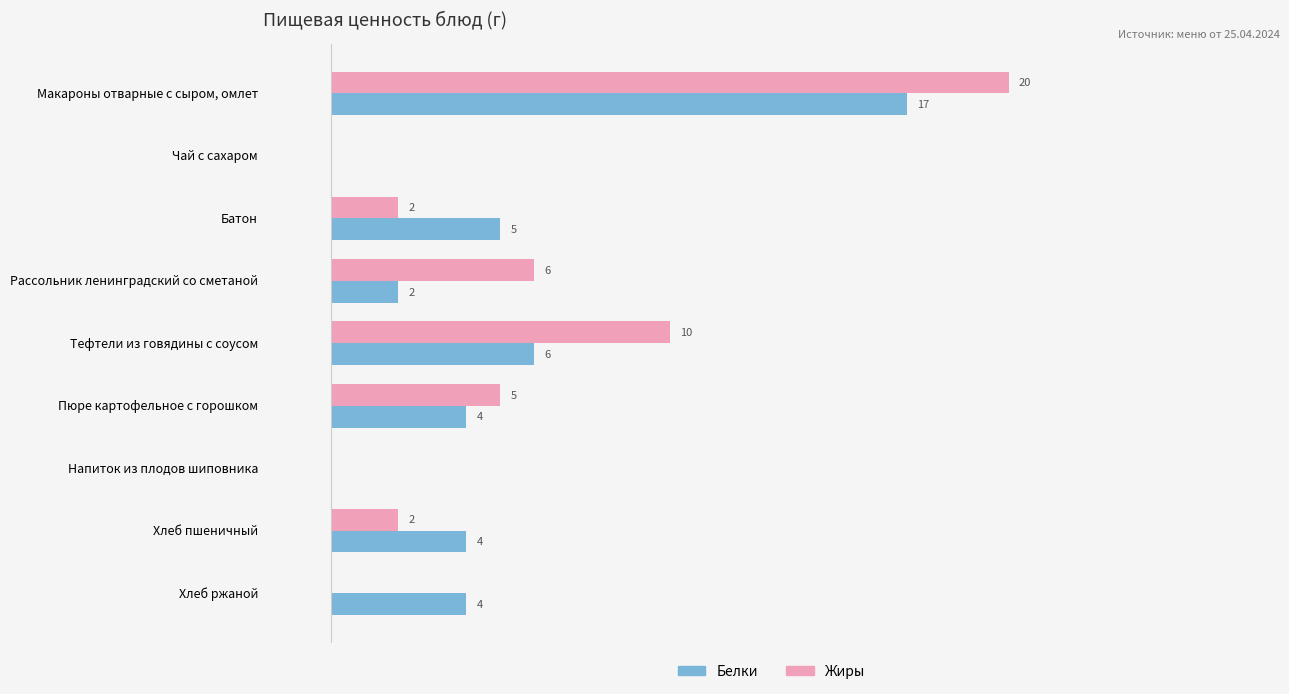

Where is Жиры nearest to the value 10?

Тефтели из говядины с соусом